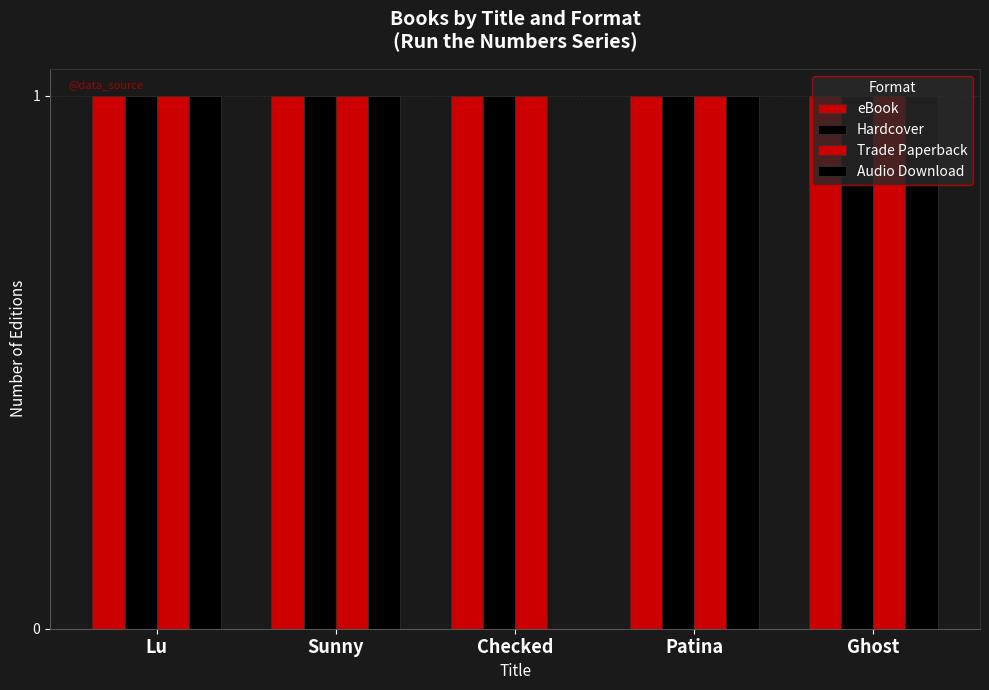

What is the greatest value displayed?

1